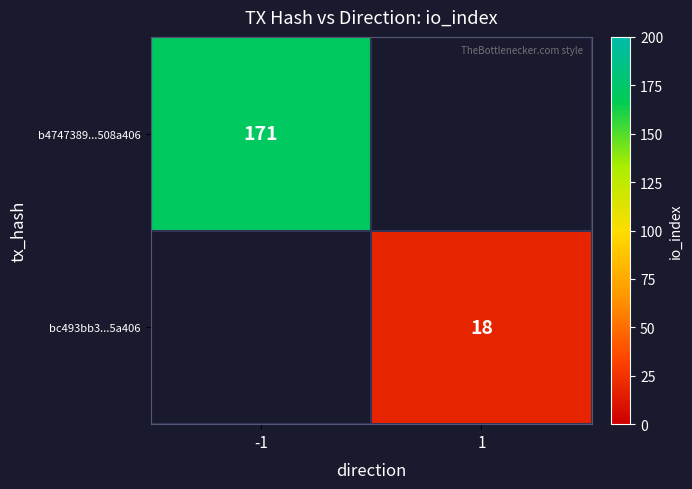

At how many categories does at least one series exceed 118?

1